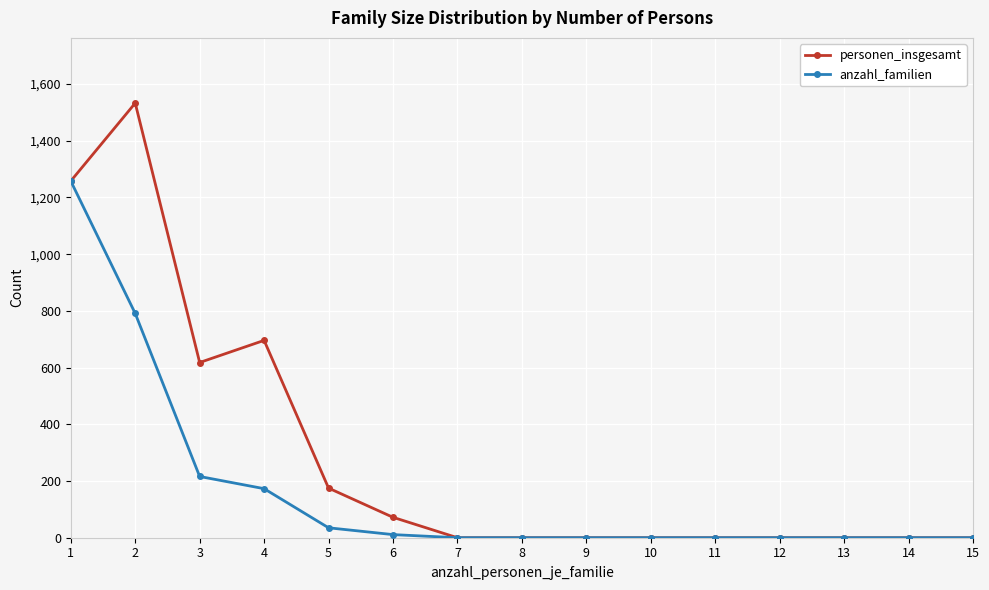

True or false: personen_insgesamt has more than 0 interior local peaks.

True